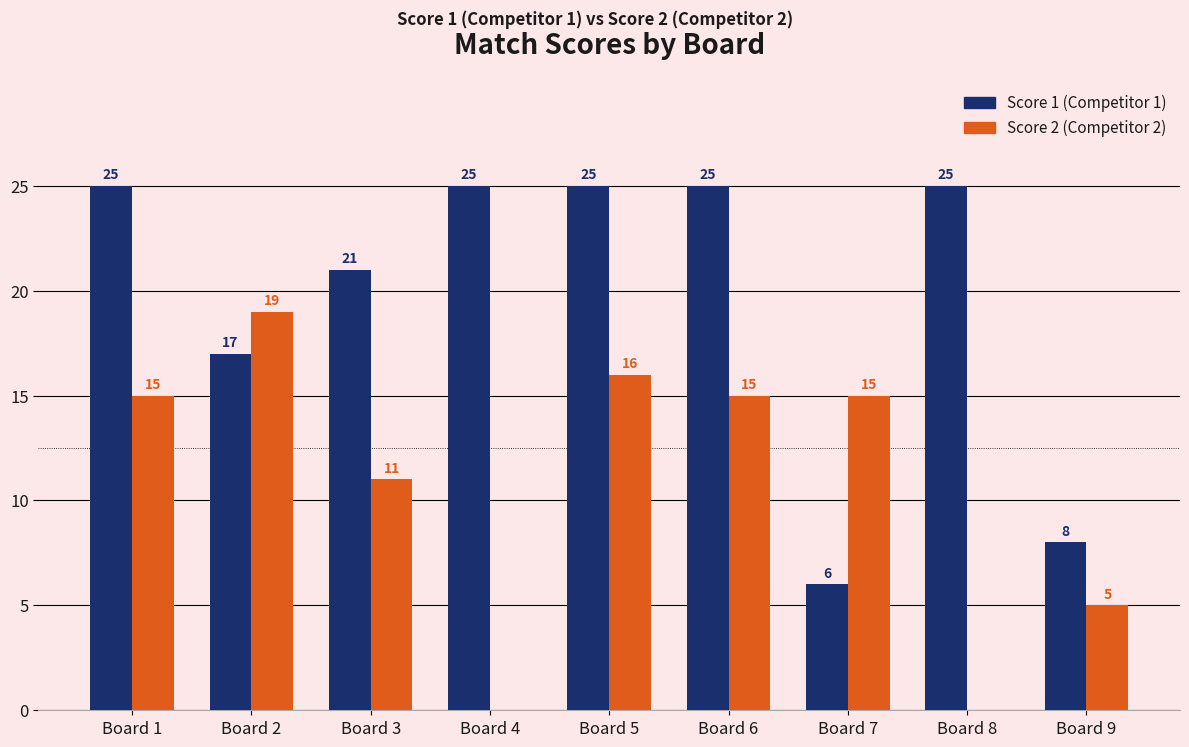

What is the maximum value shown in the chart?

25